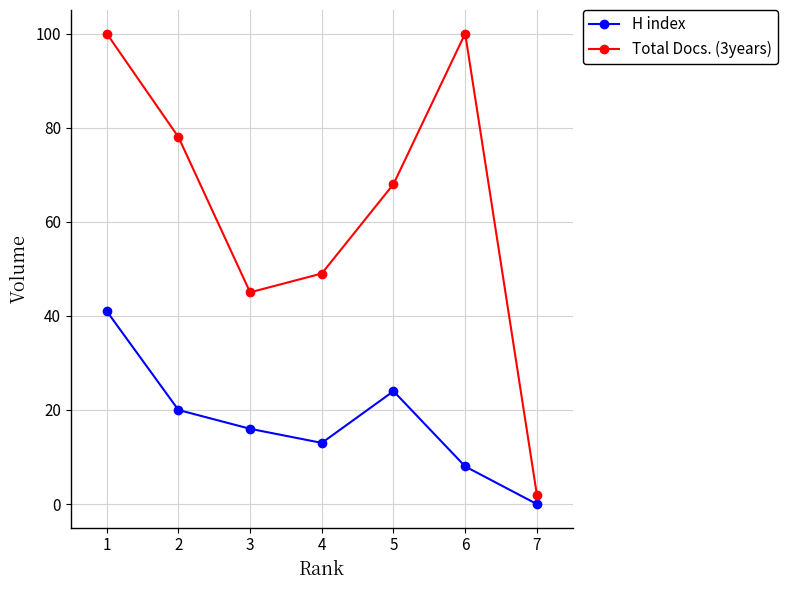

What is the value of the Total Docs. (3years) point at the 1st from the left?

100